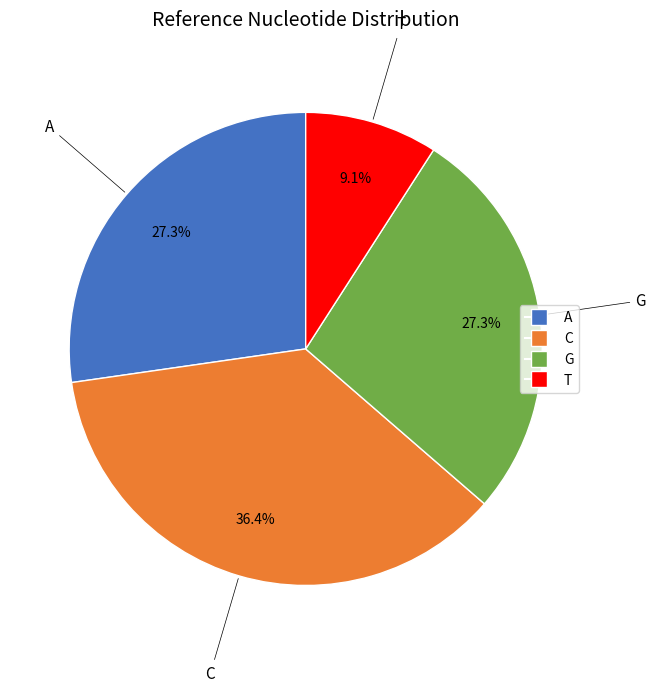

Which has a higher value, G or C?

C